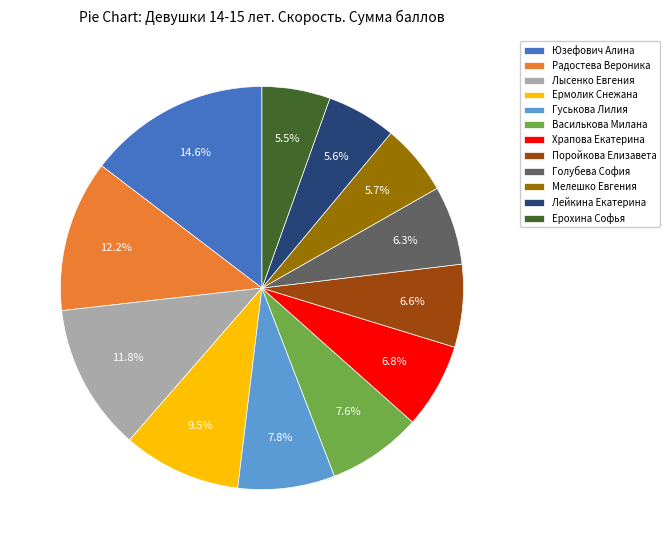

What percentage do Мелешко Евгения and Лысенко Евгения together represent?

17.5%